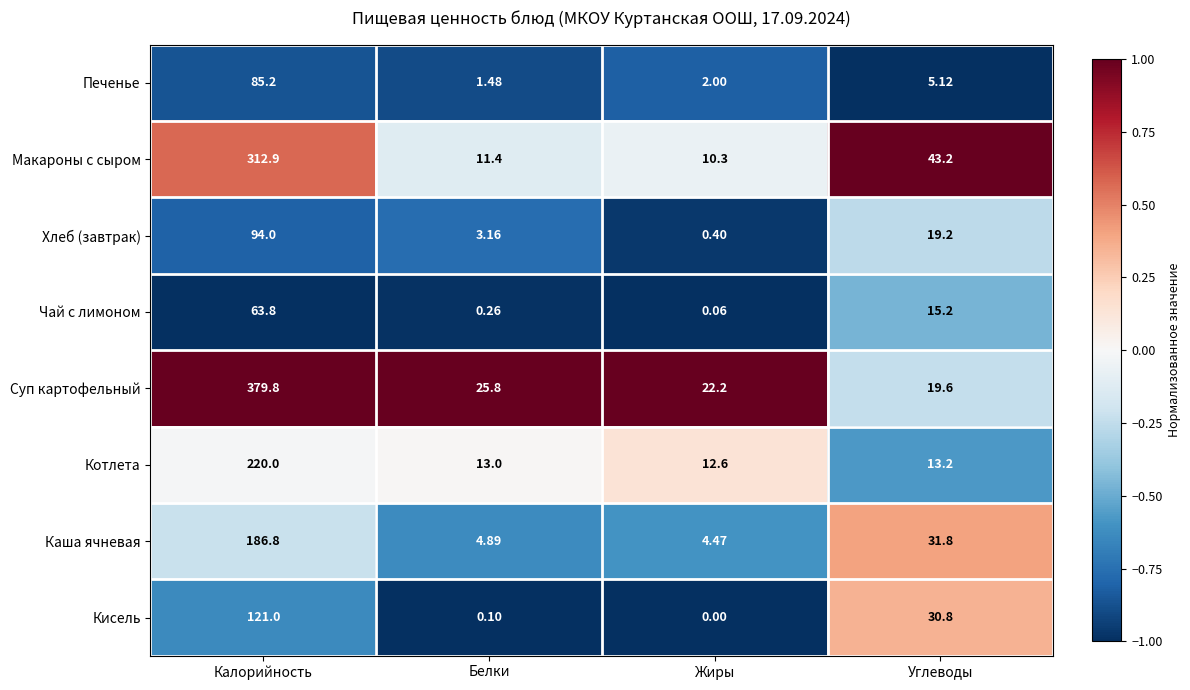

How many distinct data groups are displayed?

8